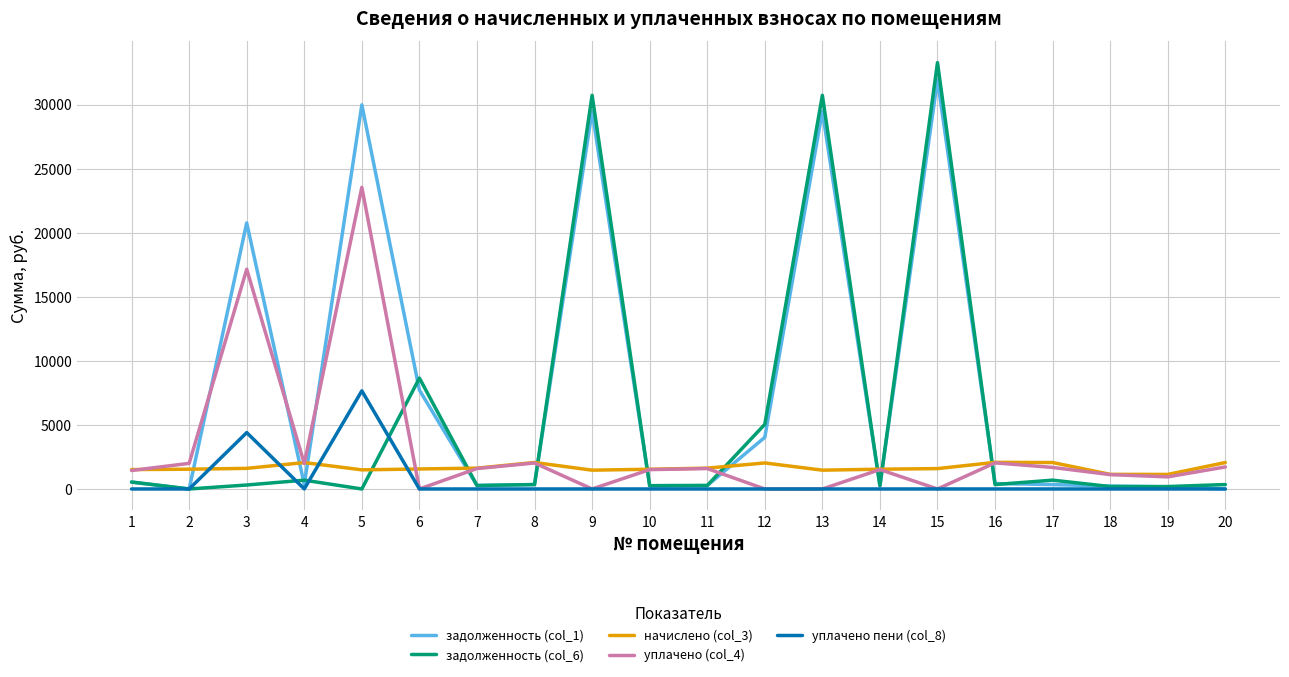

At how many categories does at least one series exceed 18720?

5